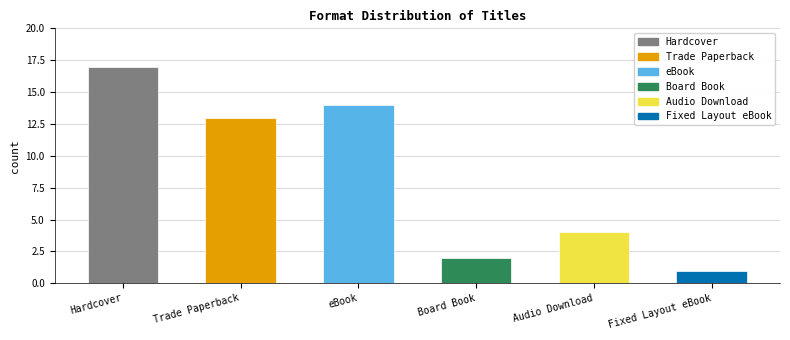

Where does the data first go above 13?

Hardcover